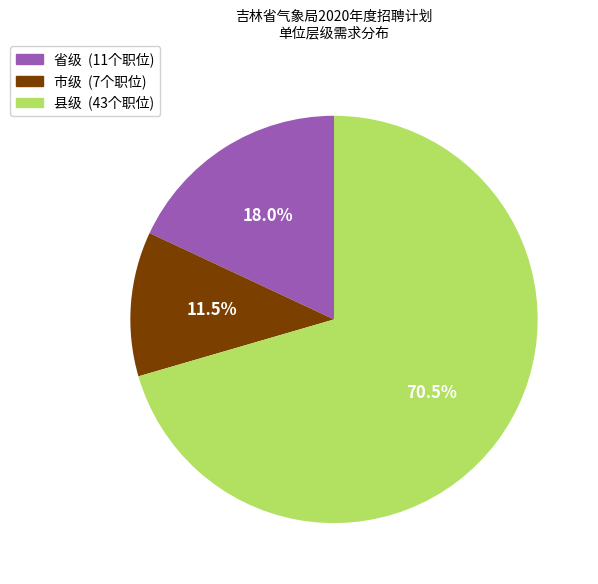

Is there a majority slice in this chart?

Yes